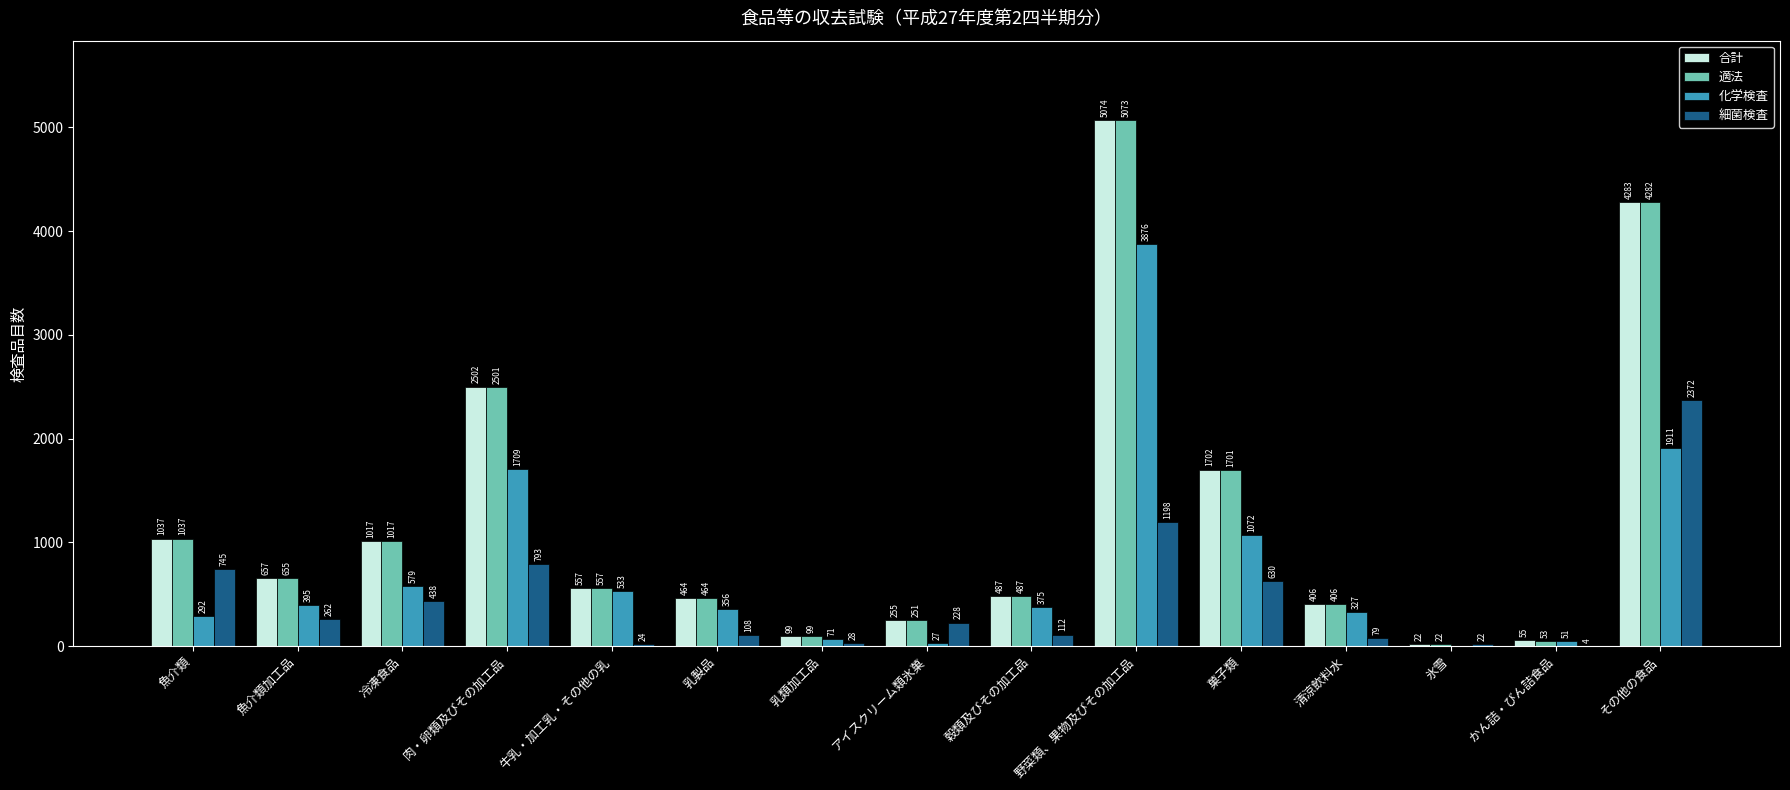

At which category is the sum across all series the highest?

野菜類、果物及びその加工品